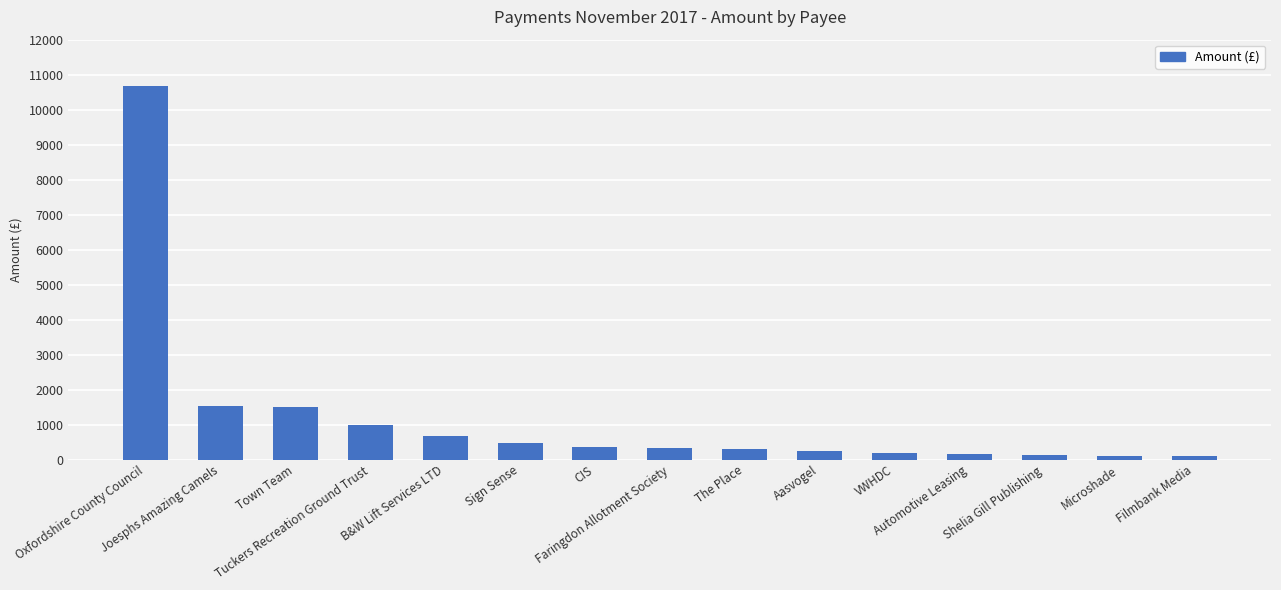

Where does the data first go above 327?

Oxfordshire County Council